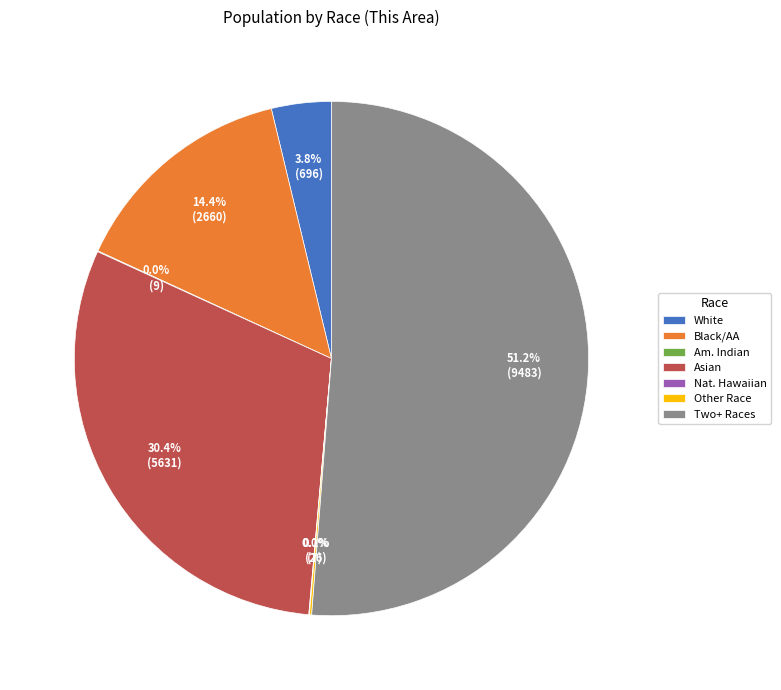

Do Two+ Races and Black/AA together represent more than half of the pie?

Yes